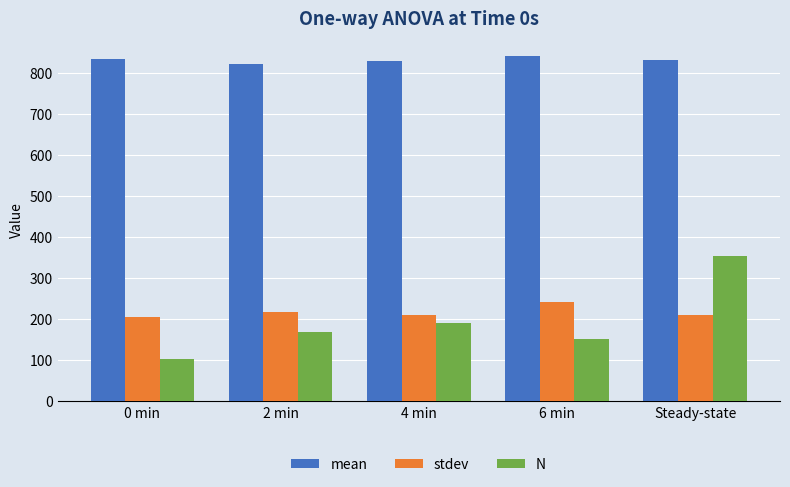

What is the difference between the second highest and minimum values in the stdev series?

12.5